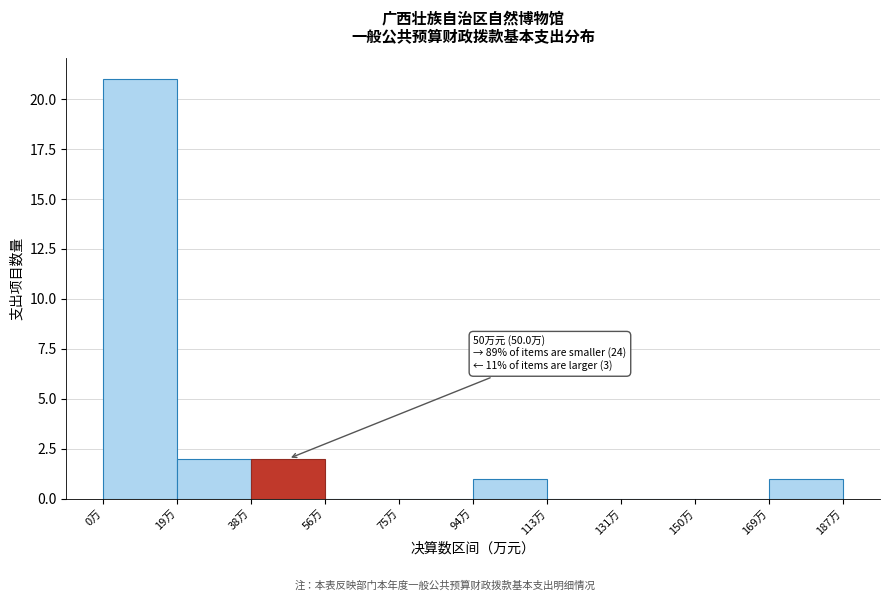

Over which range of the x-axis is the bar tallest?

0 to 18